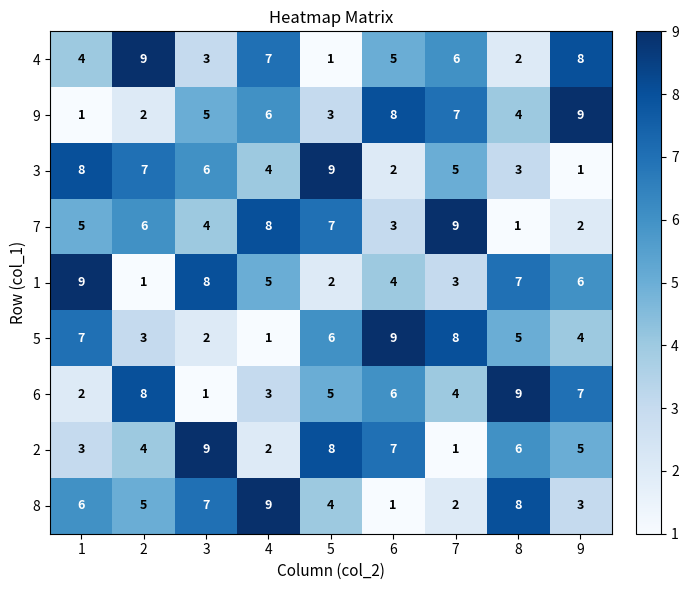

What is the sum of all 8 values?

45